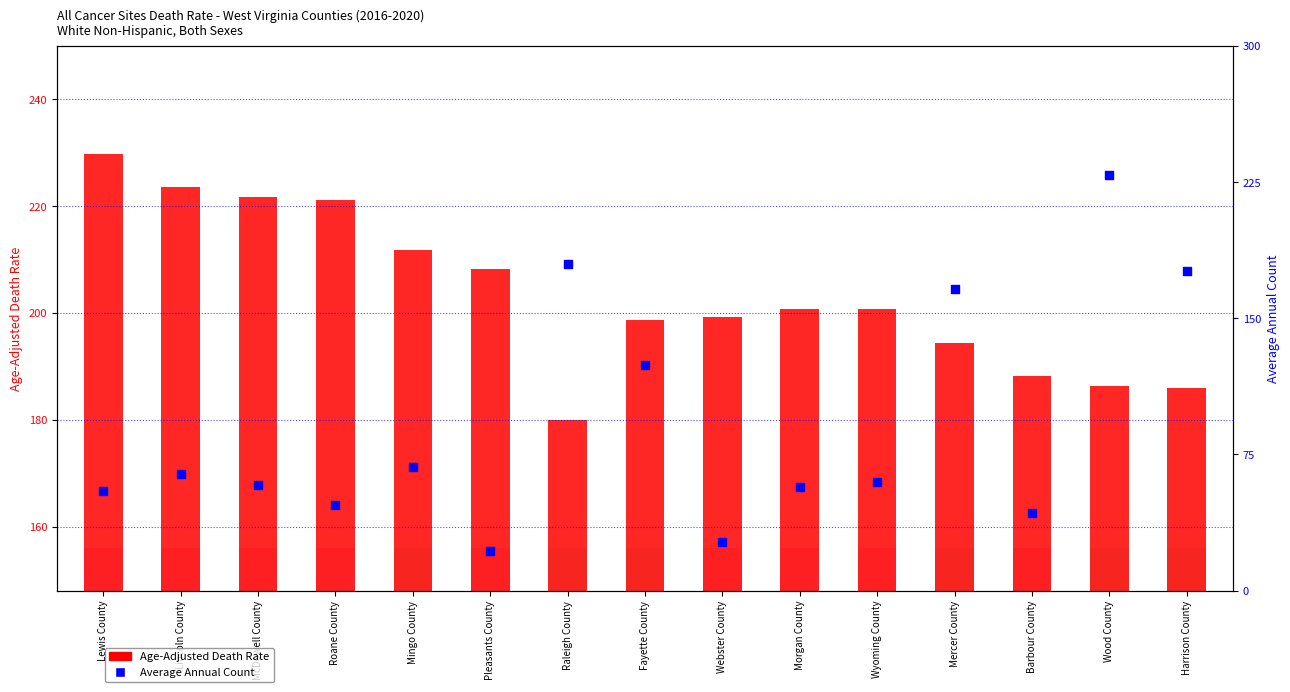

At how many categories does at least one series exceed 84?

15